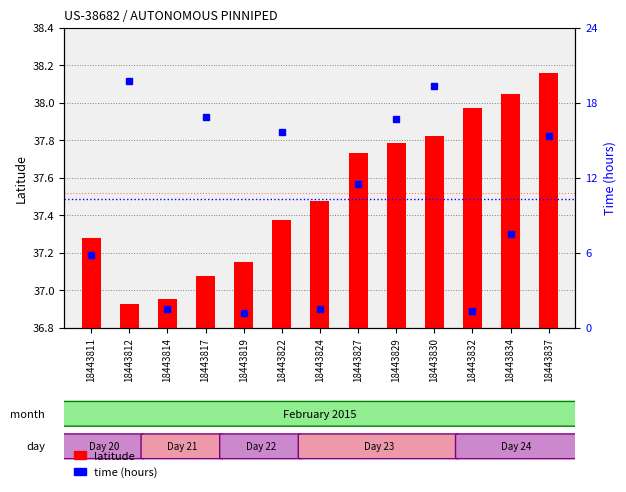

At which label is time (hours) closest to 10?

18443827